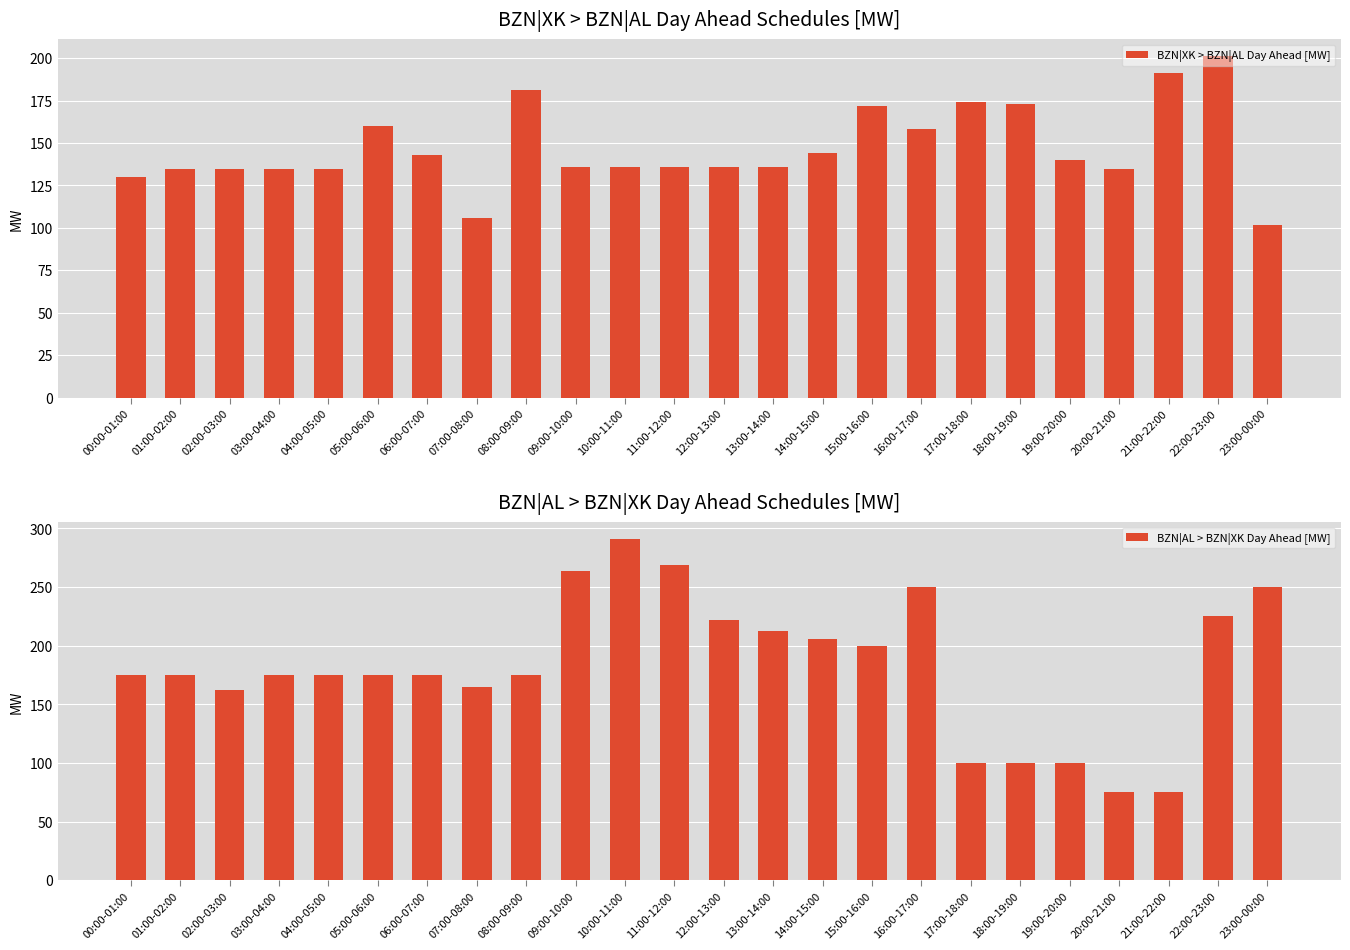

What is the label of the 13th bar from the left?

12:00-13:00